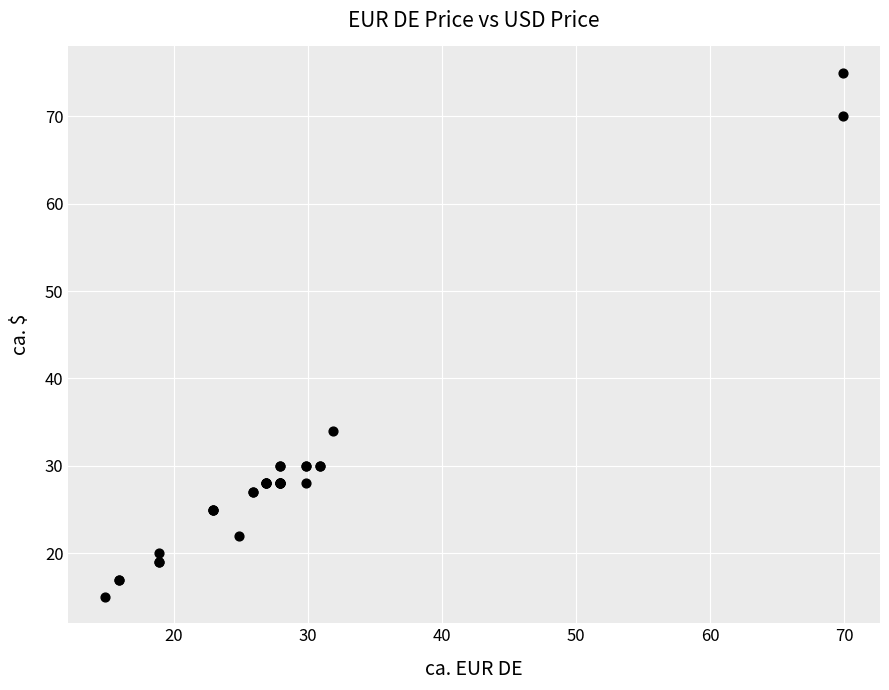

What Y value in the scatter plot is closest to 44?

34.0